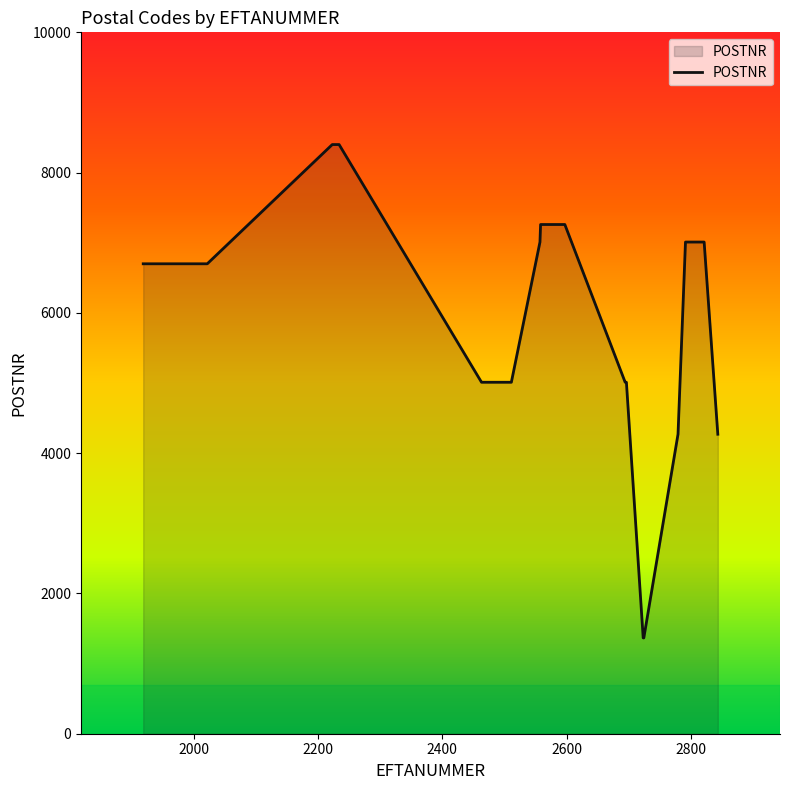

What is the greatest value displayed?

8400